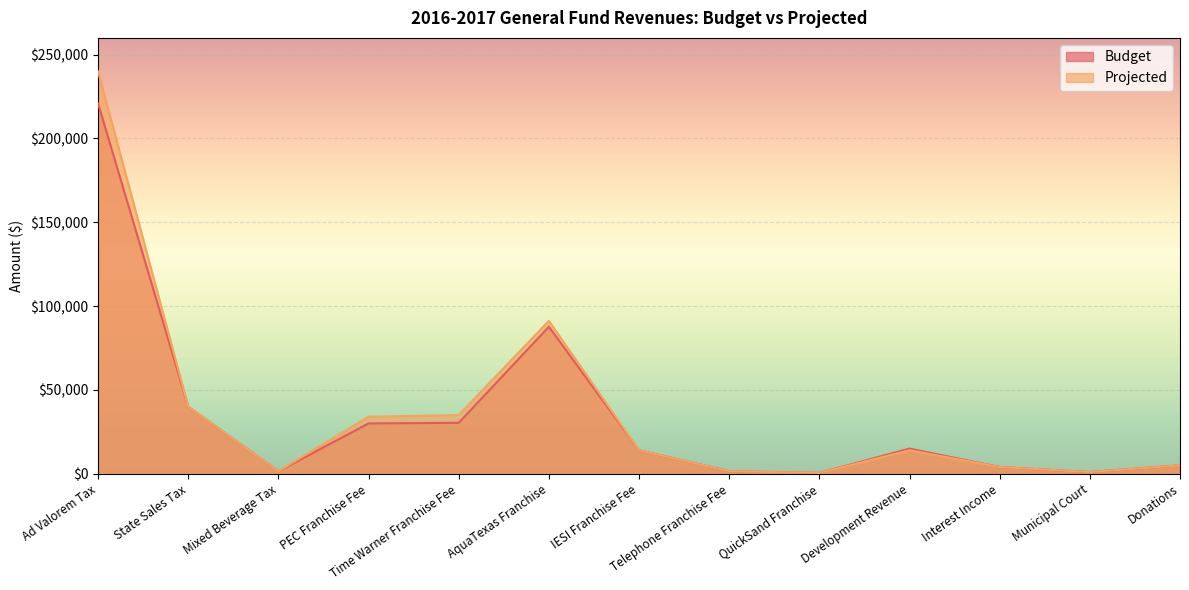

How many interior local valleys does the Budget series have?

3